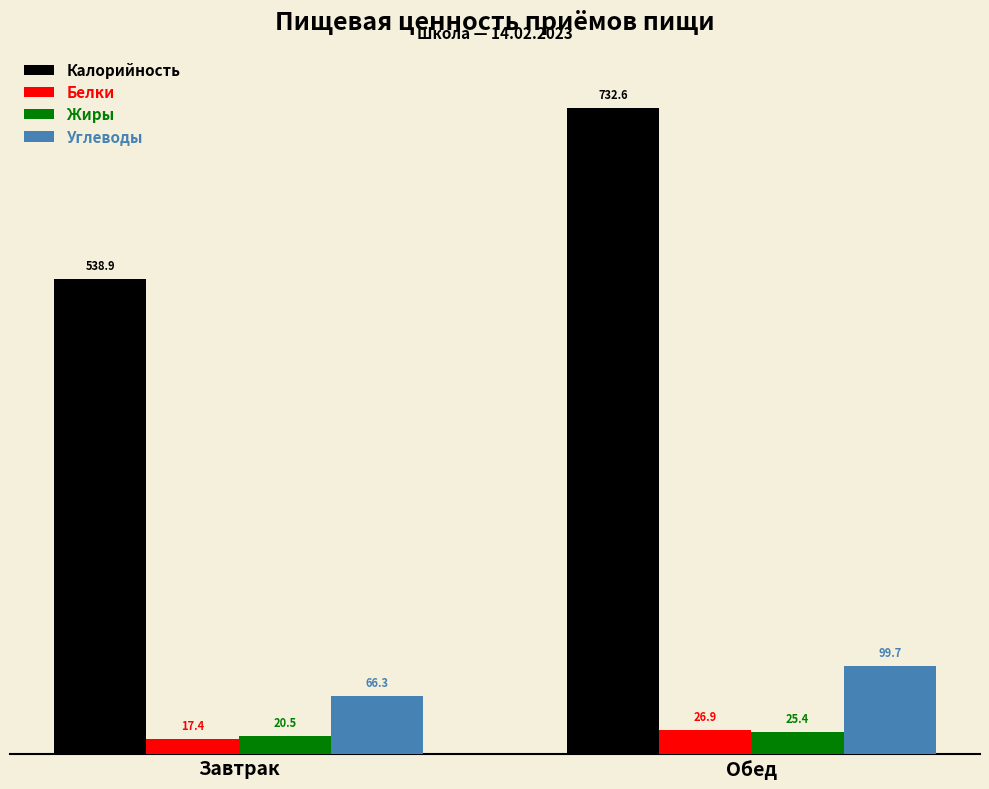

How many groups of bars are there?

2